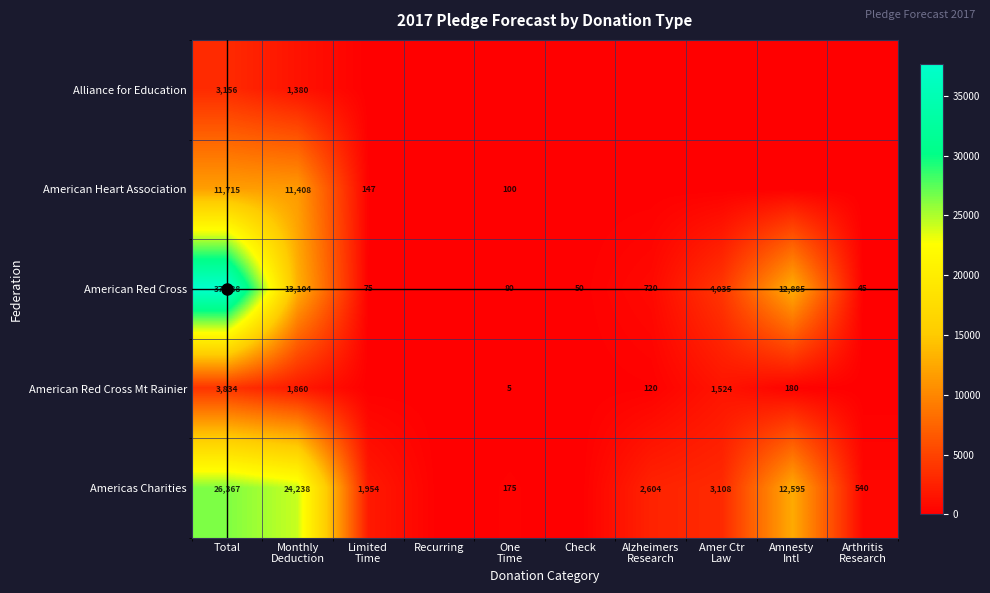

What is the total value across all series at Check?

50.0